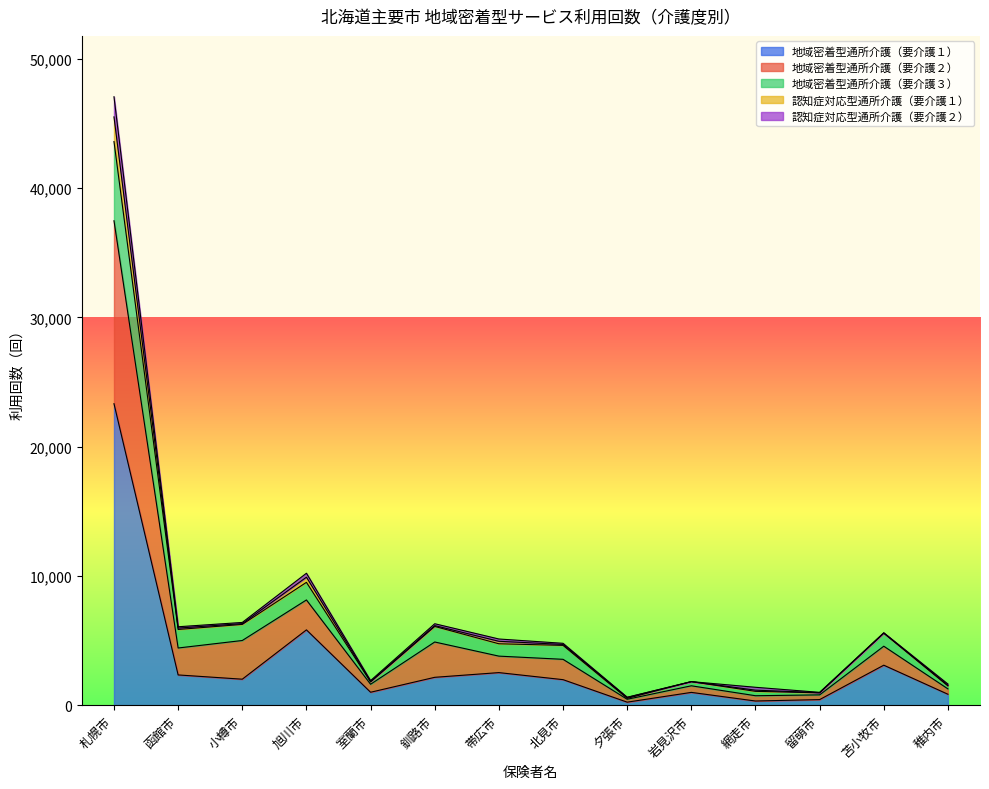

How many interior local peaks does the 地域密着型通所介護（要介護１） series have?

4